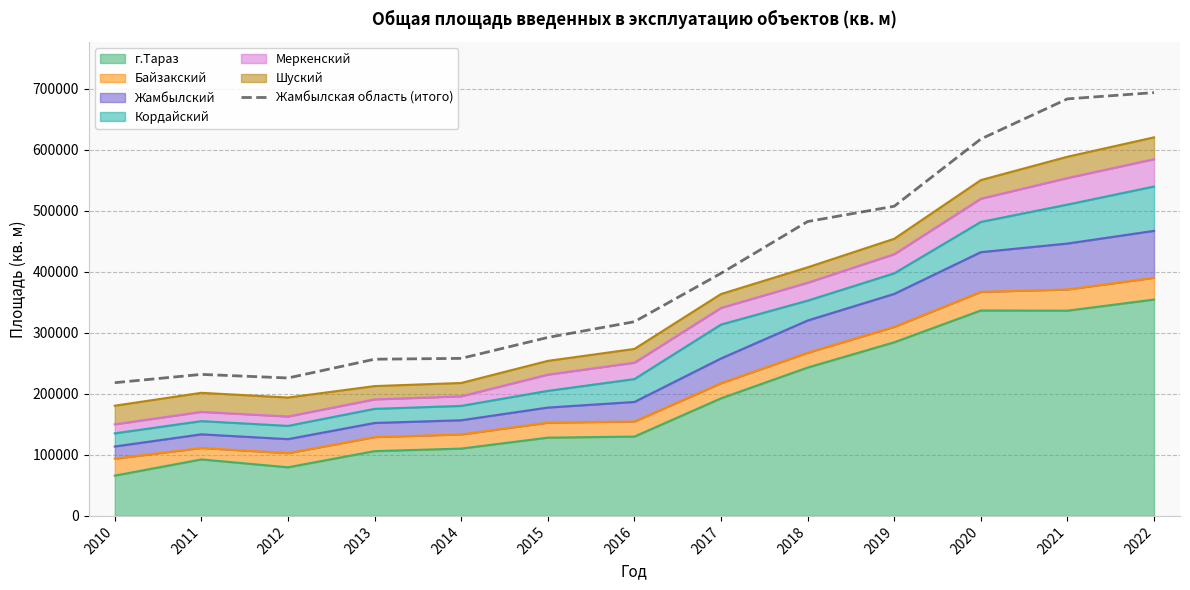

Which category has the lowest value across all series?

2010